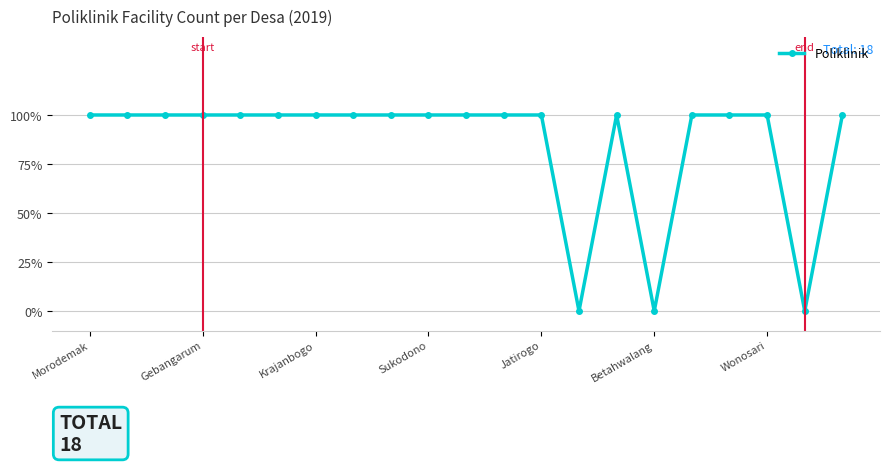

What is the difference between the second highest and minimum values?

1